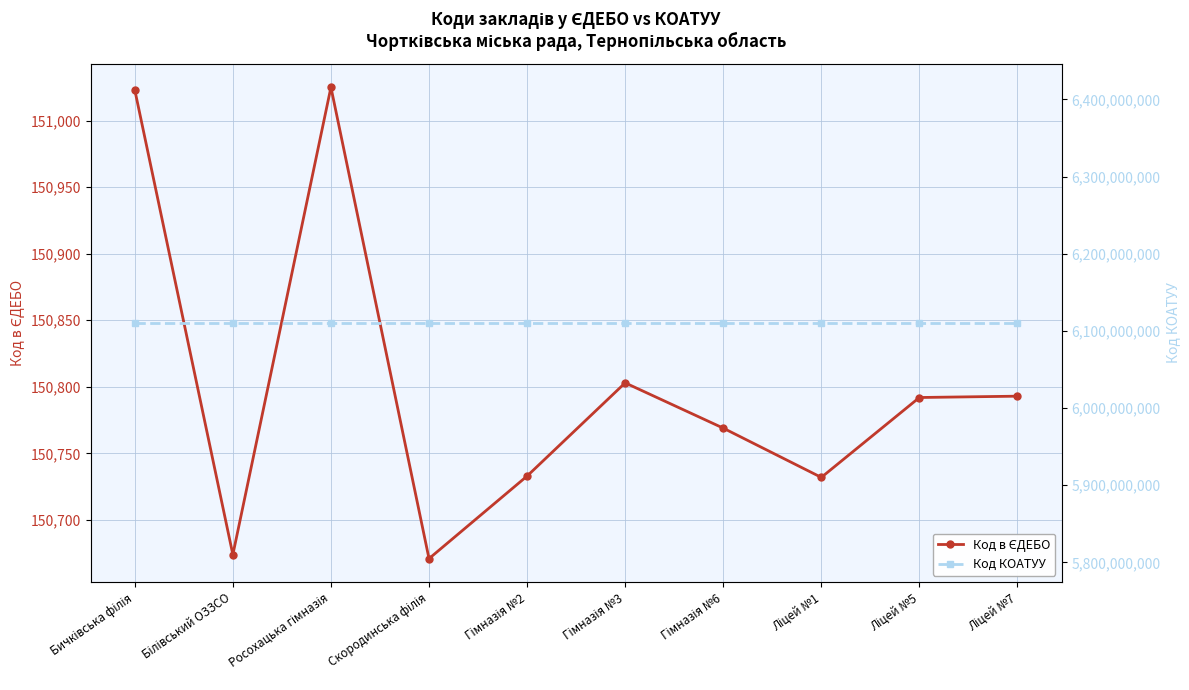

Is this an area chart (filled region under the line)?

No